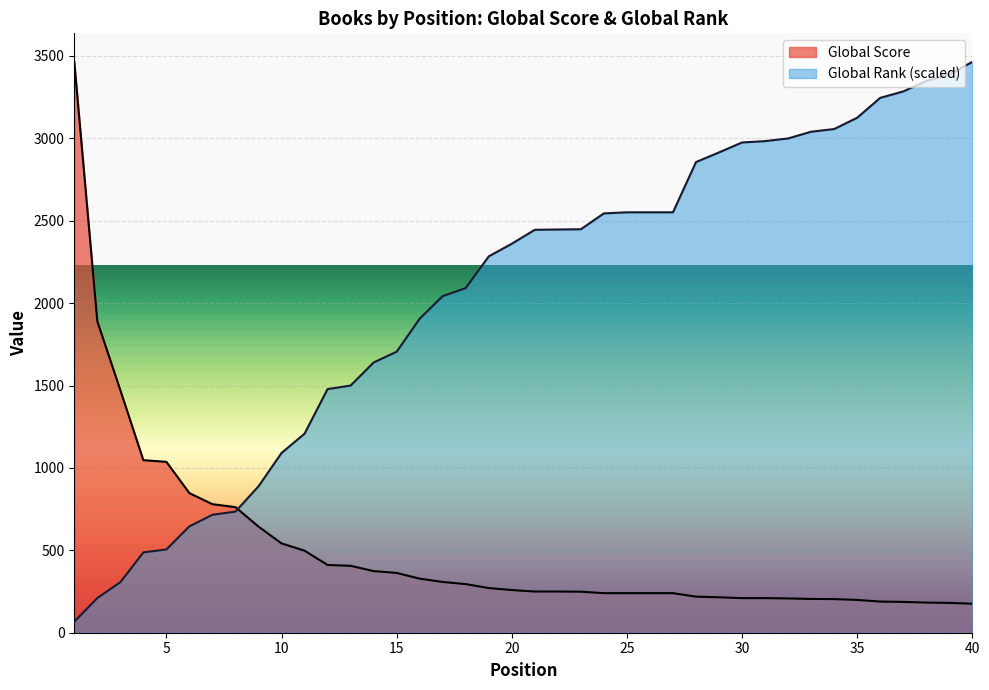

How many data points in Global Rank are above 2445?

20